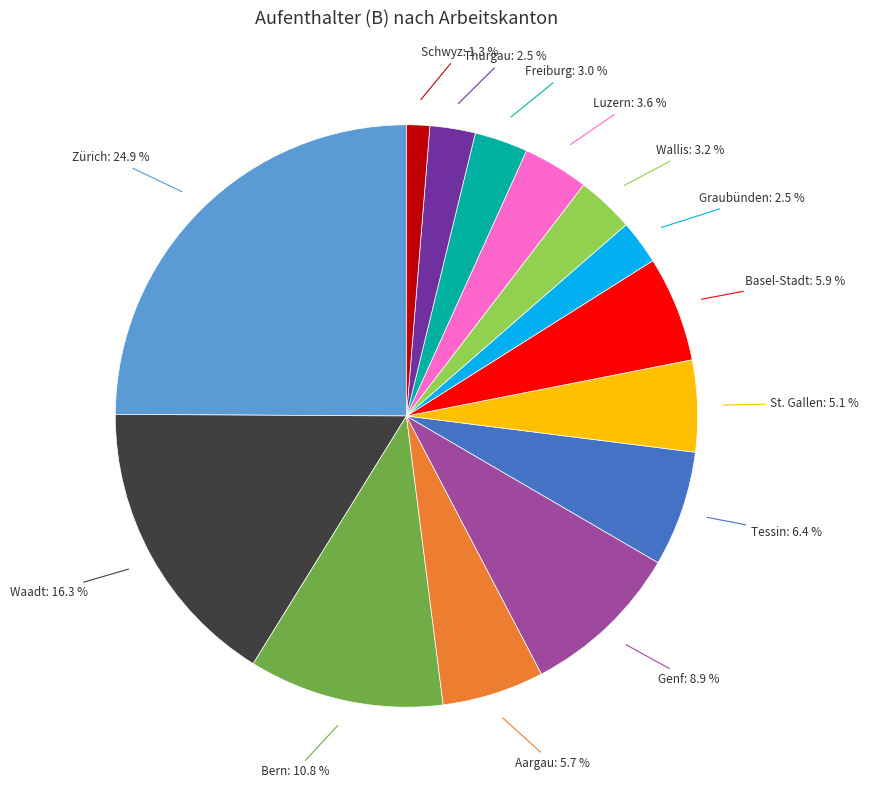

Which has a higher value, Graubünden or Waadt?

Waadt